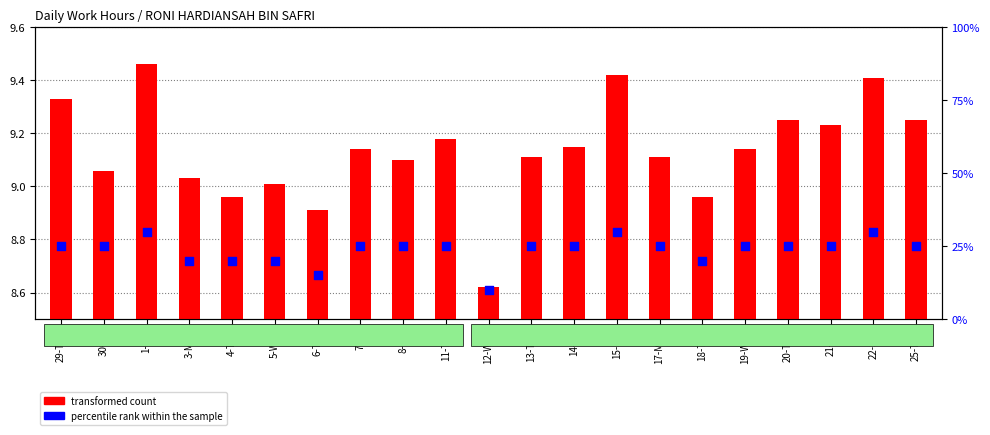

At which category is the sum across all series the highest?

1-Sat